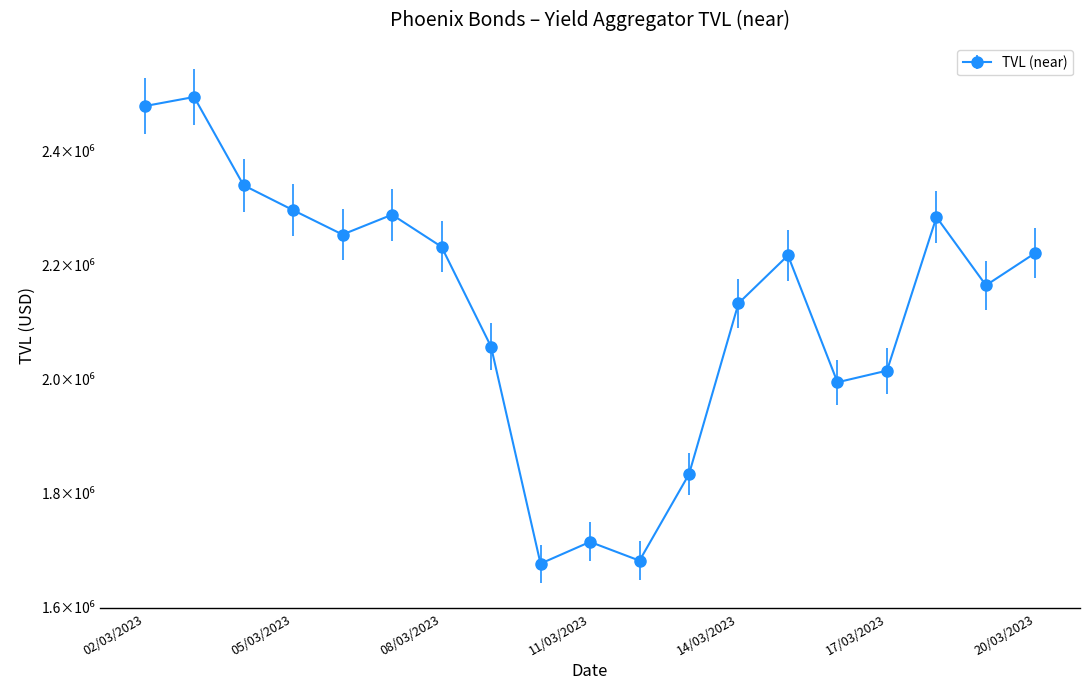

Does the chart have visible grid lines?

No